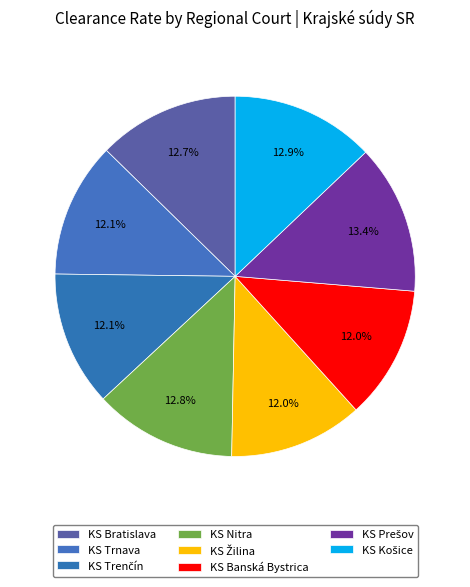

What percentage do KS Trenčín and KS Bratislava together represent?

24.8%